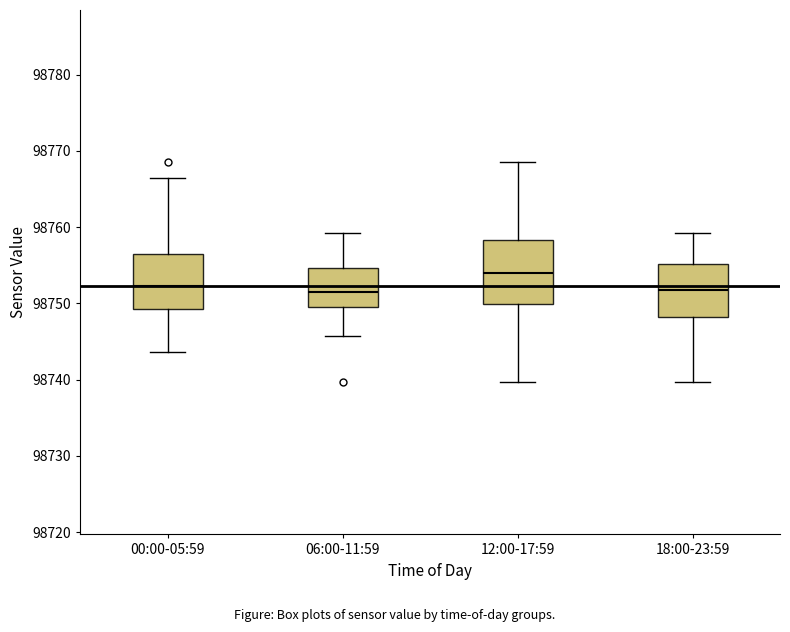

Reading left to right, read every box against the y-axis: the position of its median line, the range the box covers, and the ends of its whiskers. The values are not printed on the chart, so give them approximately, as read against the axis.

00:00-05:59: median 98752, box 98749 to 98757, whiskers 98744 to 98766
06:00-11:59: median 98752, box 98749 to 98755, whiskers 98746 to 98759
12:00-17:59: median 98754, box 98750 to 98758, whiskers 98740 to 98769
18:00-23:59: median 98752, box 98748 to 98755, whiskers 98740 to 98759